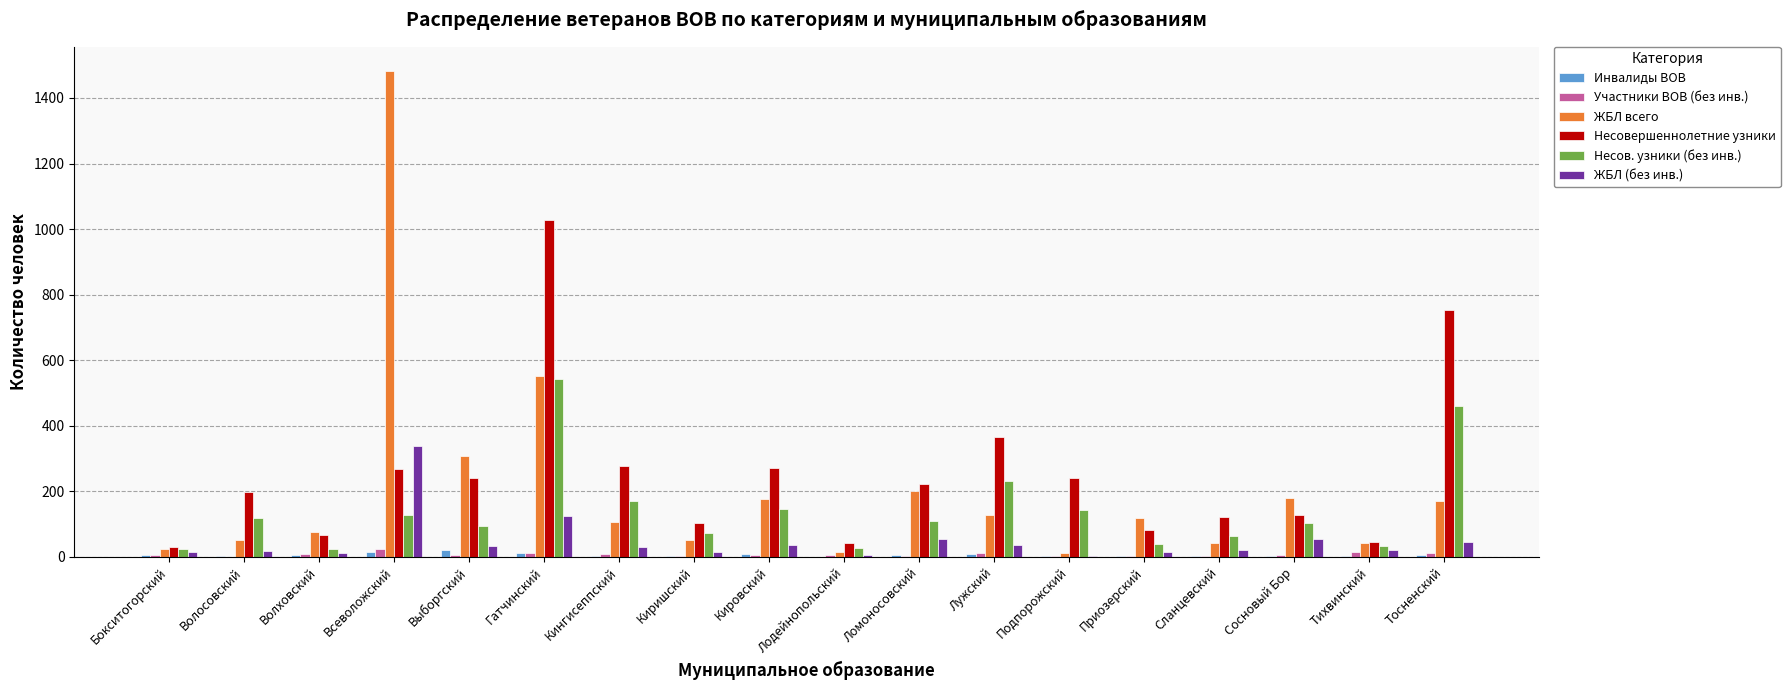

What is the sum of all Инвалиды ВОВ values?

109